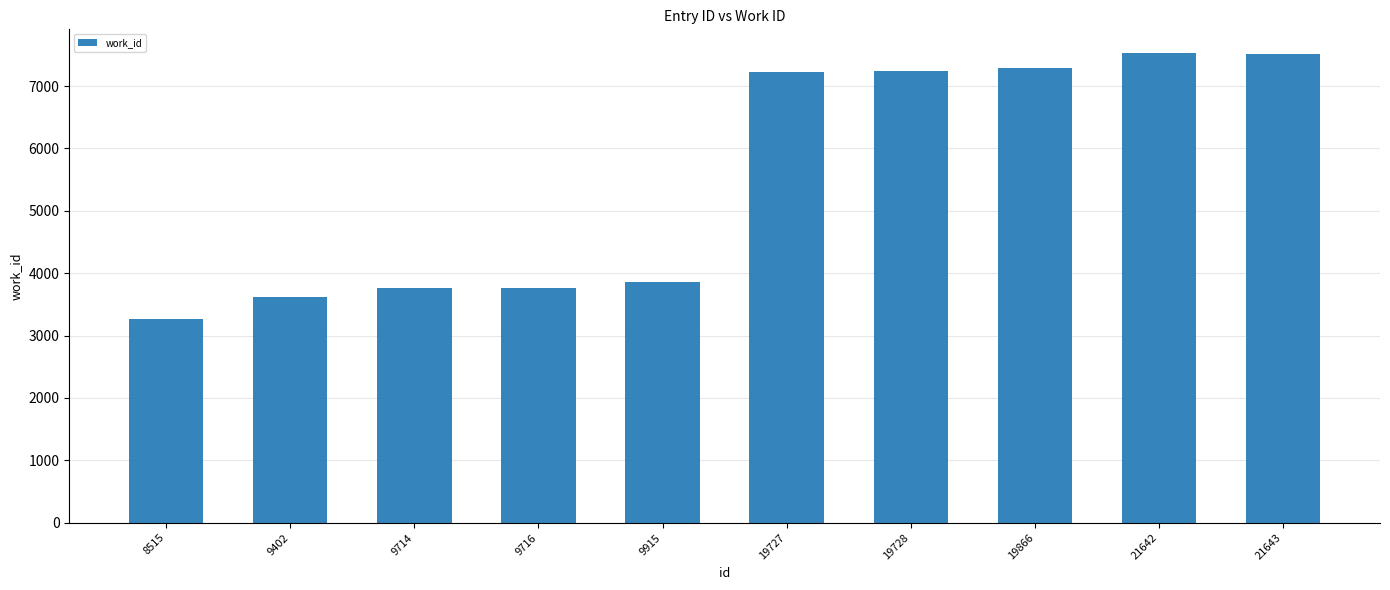

What is the sum of the values at 9915 and 19866?

11159